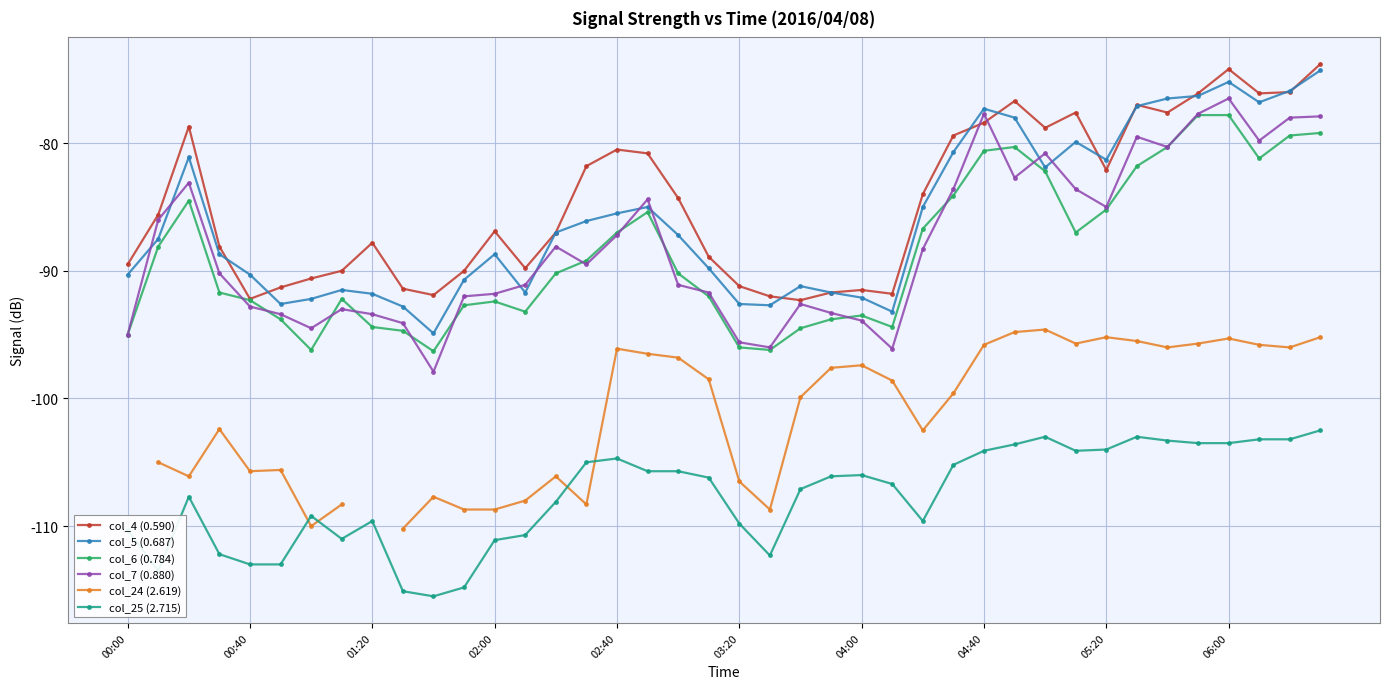

What is the sum of all col_6 (0.784) values?

-3543.5